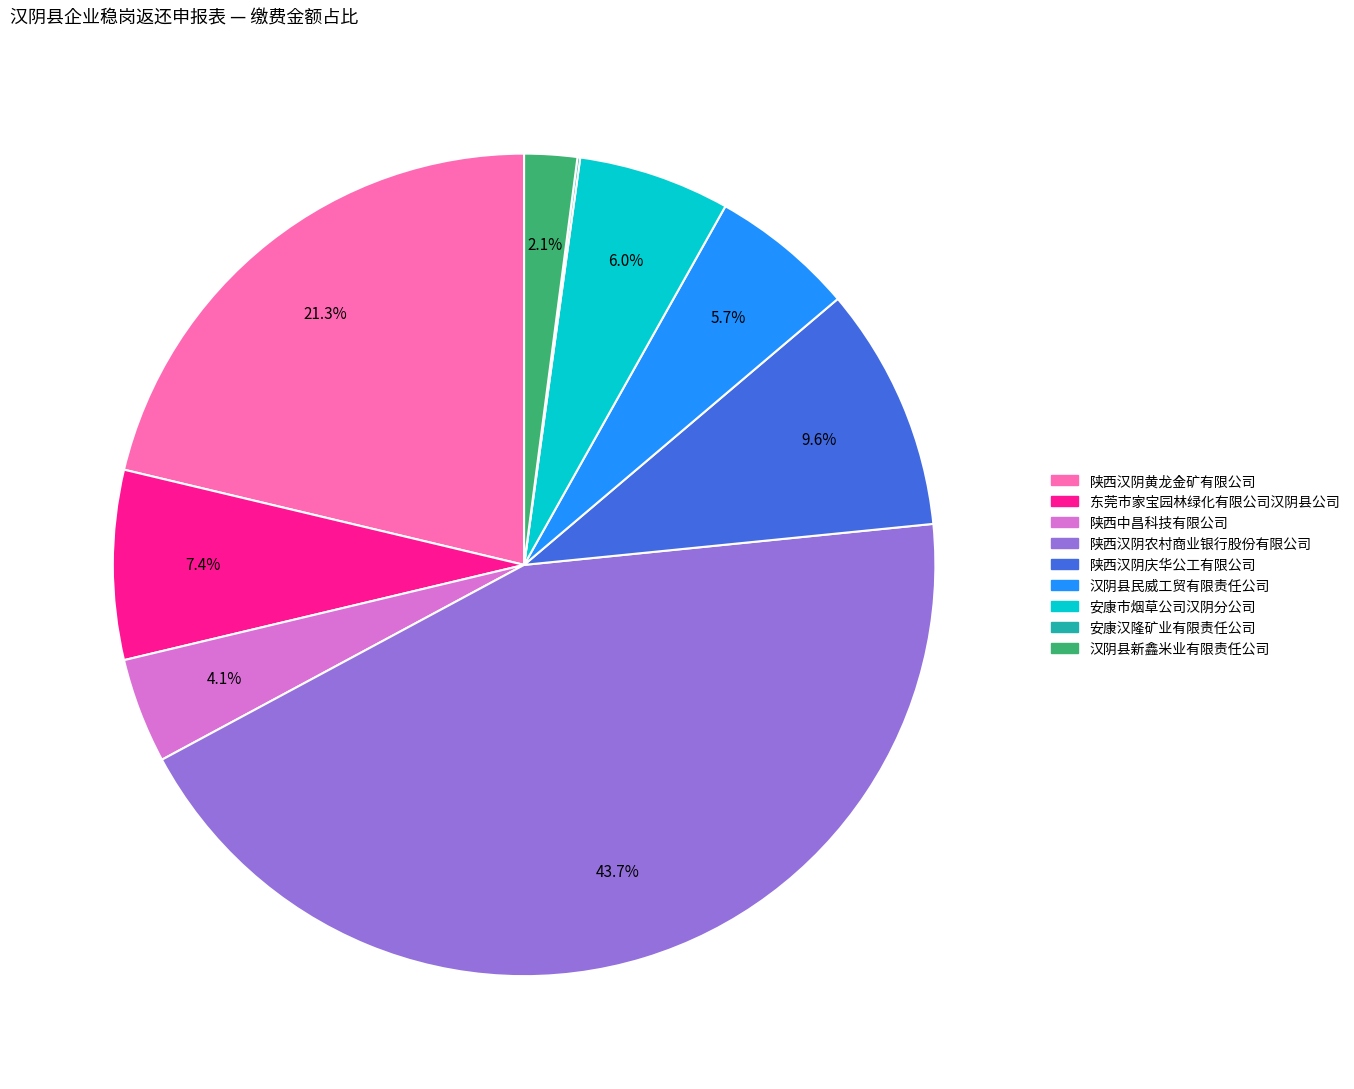

Which category has the biggest portion of the pie?

陕西汉阴农村商业银行股份有限公司